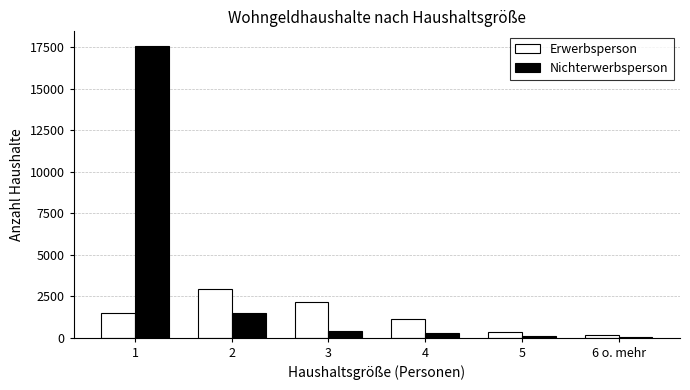

What is the lowest value of the Nichterwerbsperson series?

65